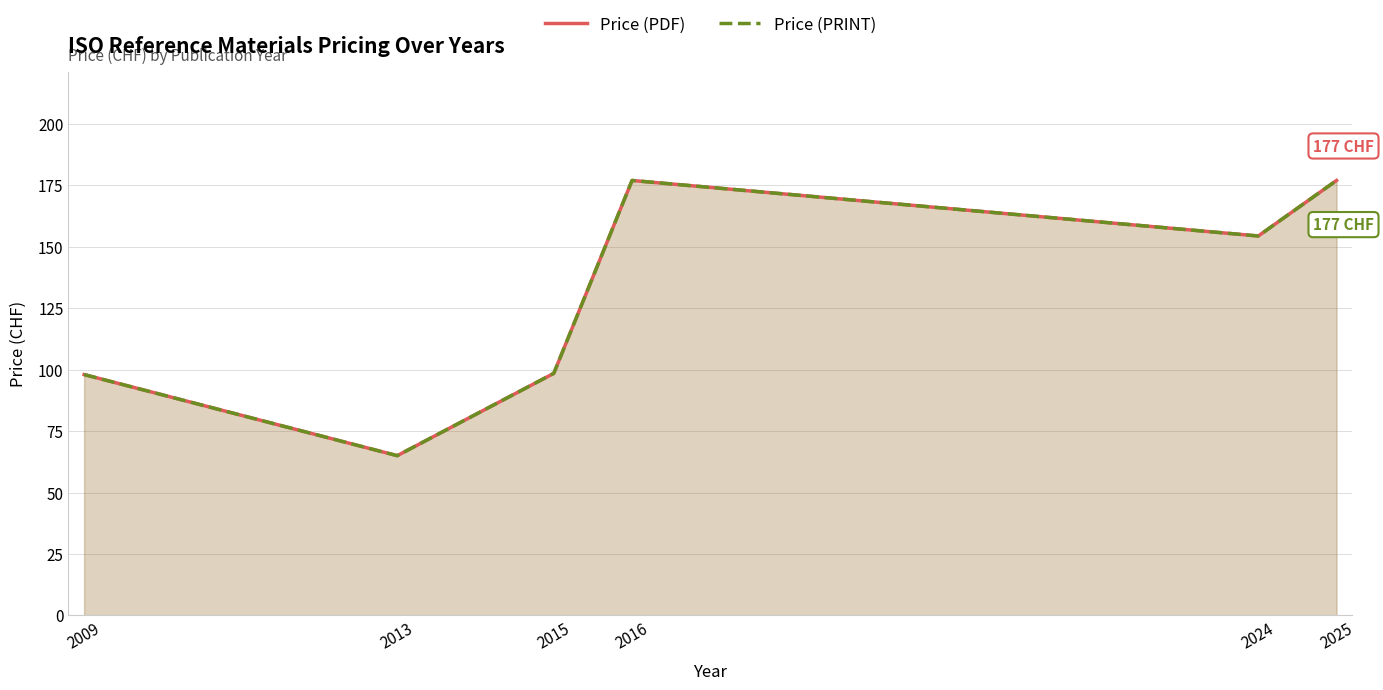

Which series has the largest total across all categories?

Price (PDF)